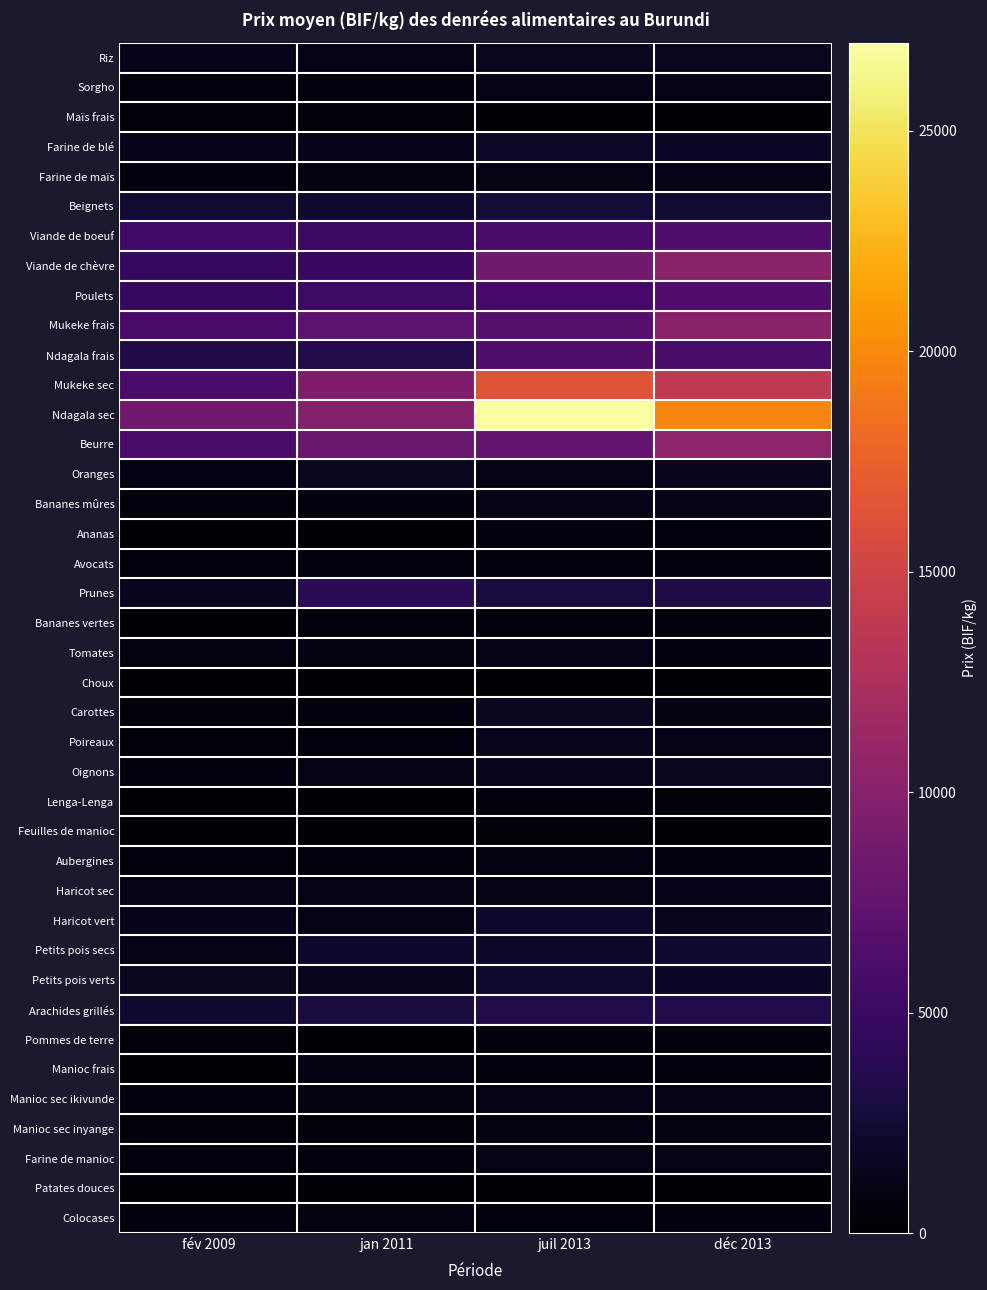

Between fév 2009 and déc 2013, which series saw the biggest shift?

Ndagala sec